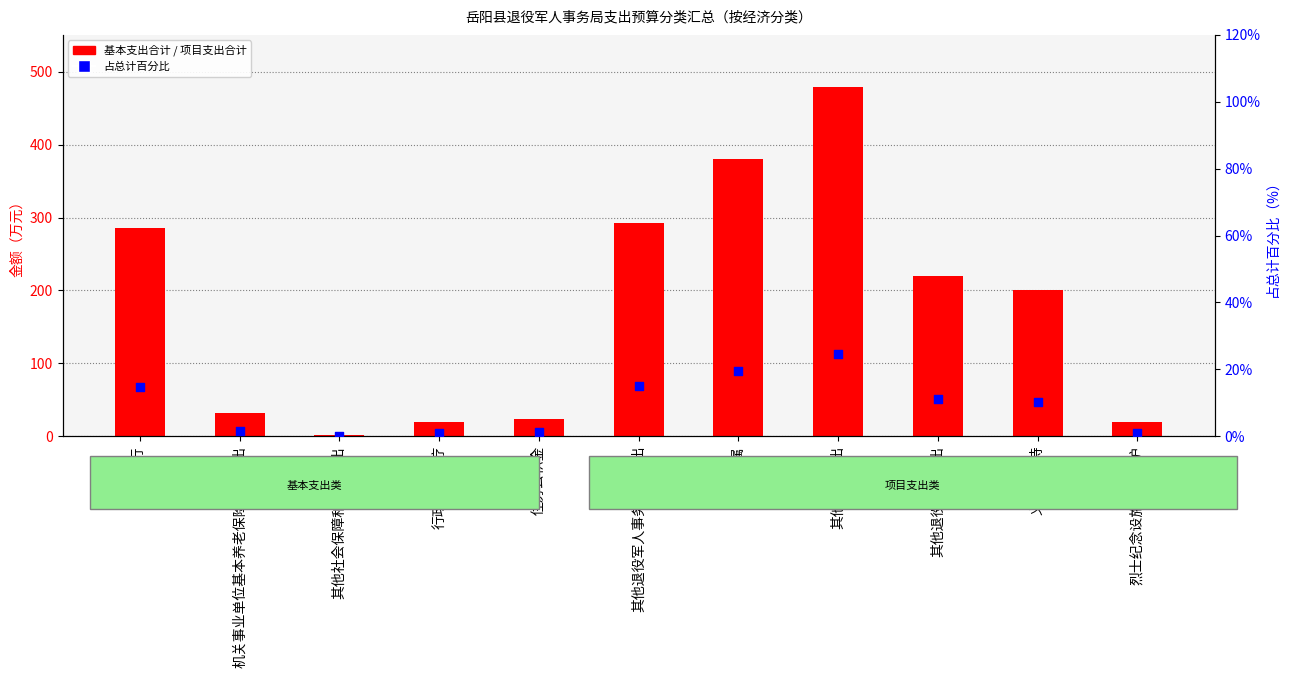

Which series has the widest spread of Y values?

项目支出合计